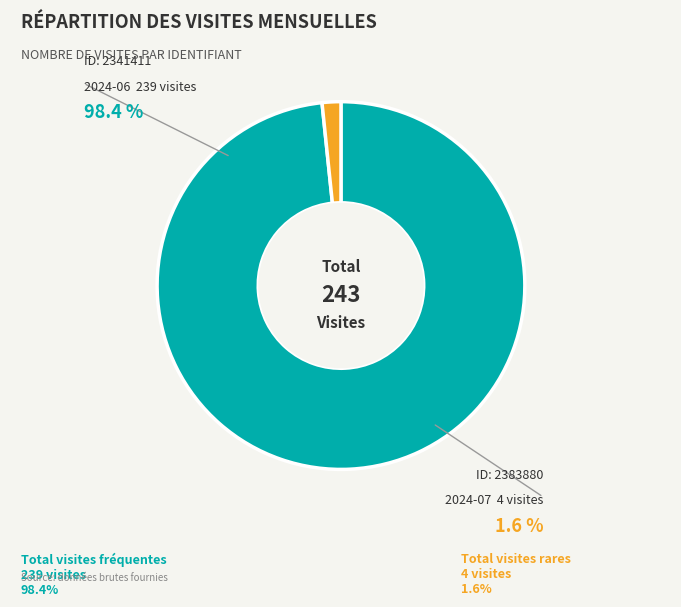

Is there any slice that represents more than half of the pie?

Yes